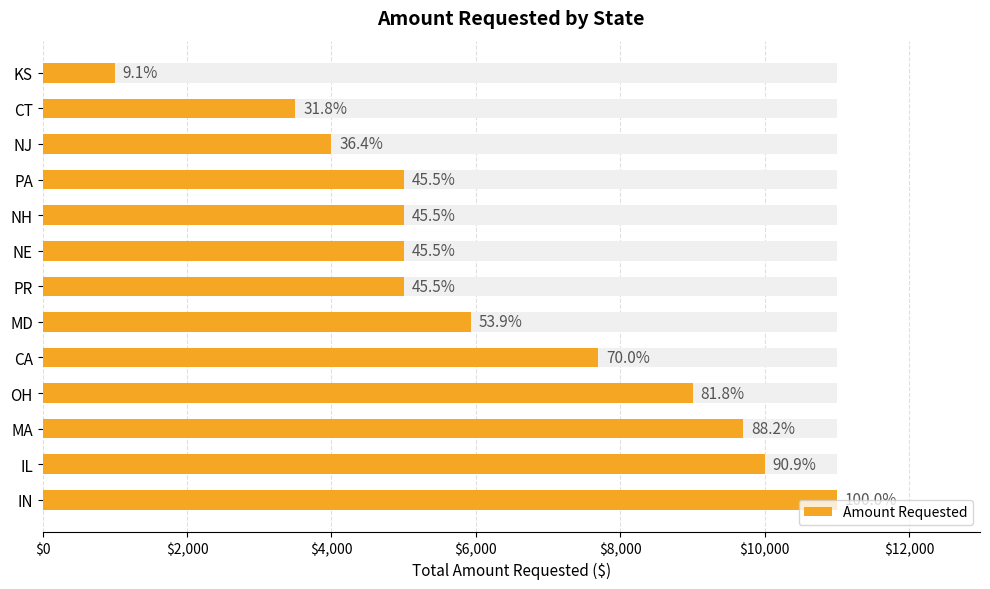

Is it true that the value at PR is 2291?

False